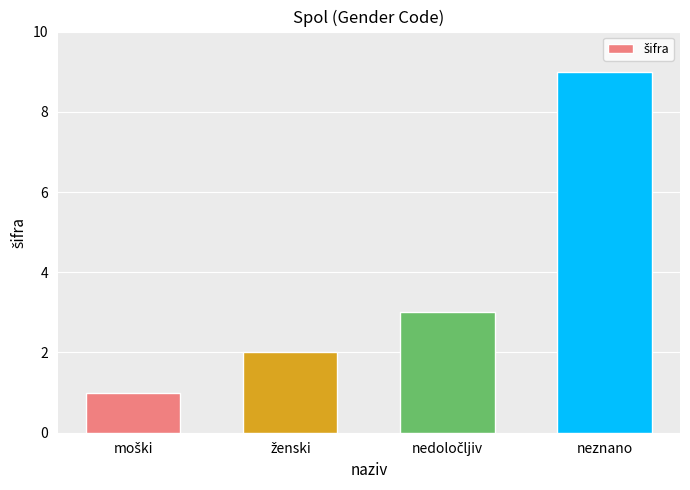

The chart shows a value of 5 at neznano. True or false?

False